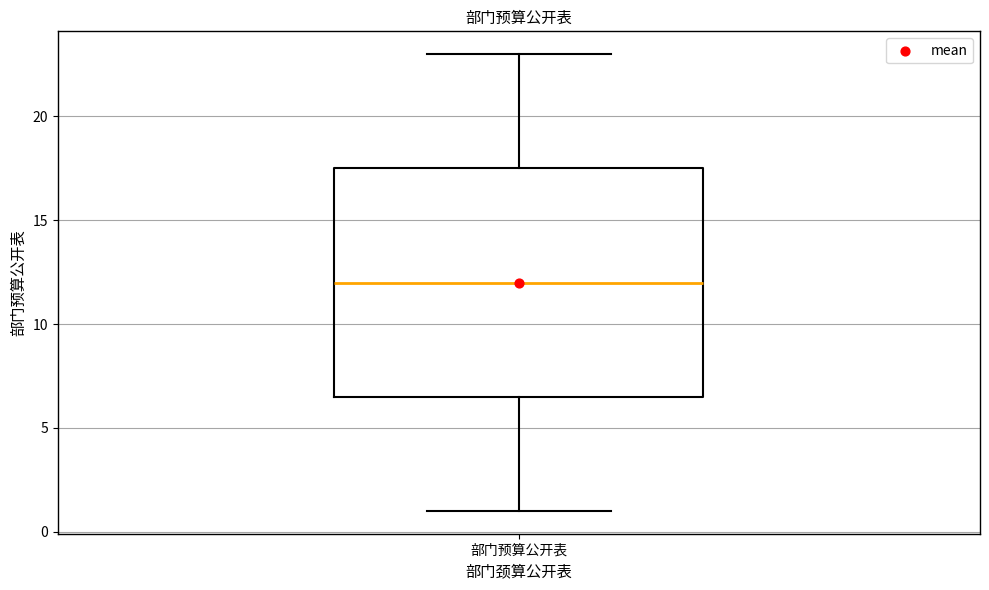

Transcribe this box plot: give where the median line is, the range the box spans, and where the two whiskers end, as read against the y-axis. The values are not printed on the chart, so give them approximately, as read against the axis.

median 12.0, box 6.5 to 17.5, whiskers 1.0 to 23.0